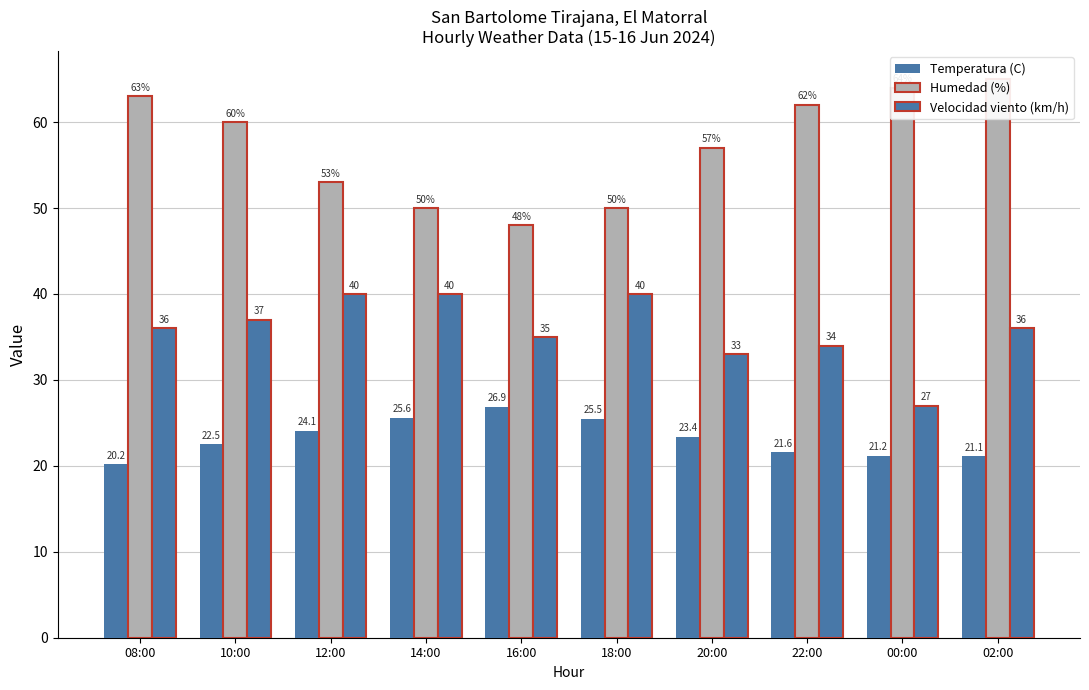

List the series in order of their overall mean, lowest first.

Temperatura (C), Velocidad viento (km/h), Humedad (%)